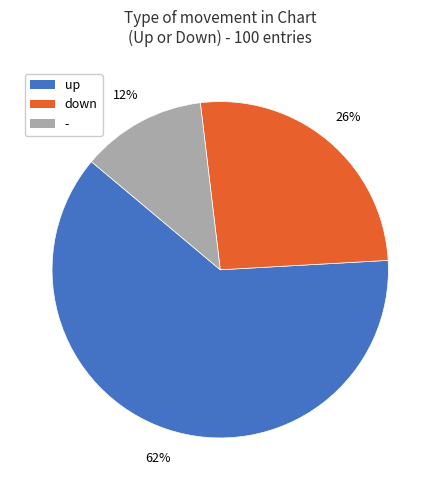

Combined, do up and down account for over 50%?

Yes